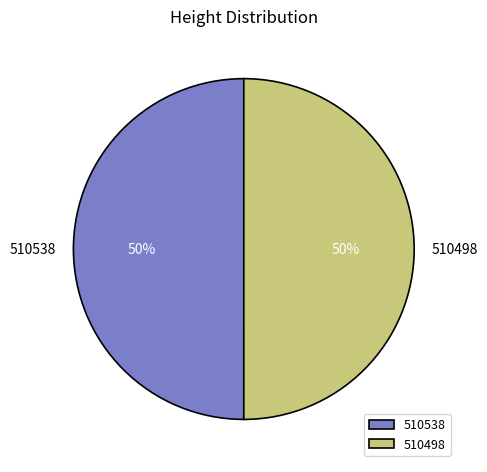

To the nearest percent, what percentage of the pie is 510538?

50%